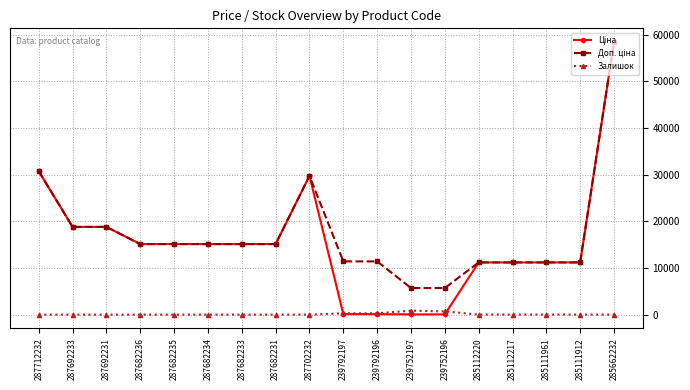

At how many categories does at least one series exceed 15504?

5